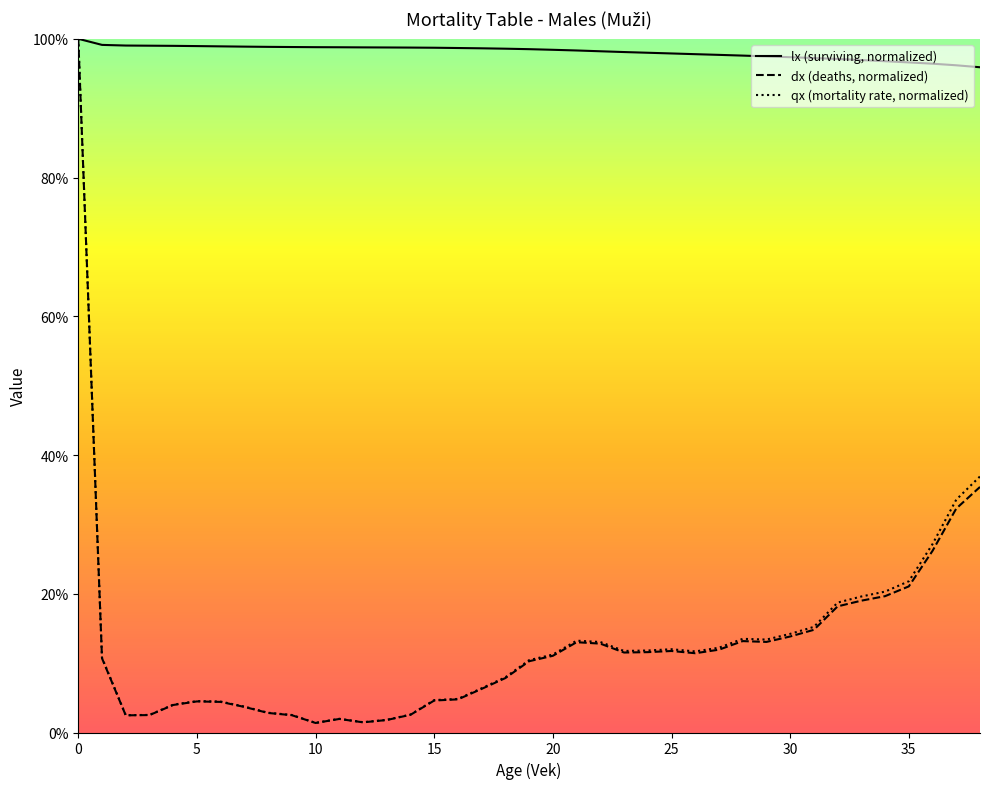

At which label does qx reach its minimum?

10